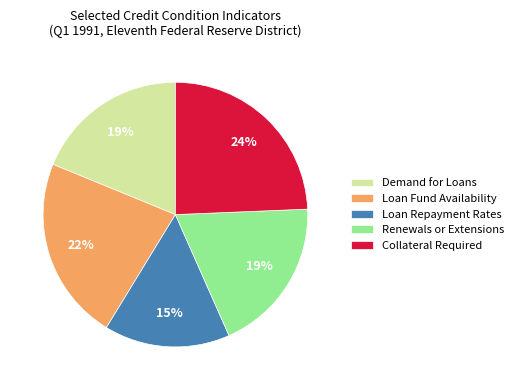

Combined, do Loan Repayment Rates and Collateral Required account for over 50%?

No